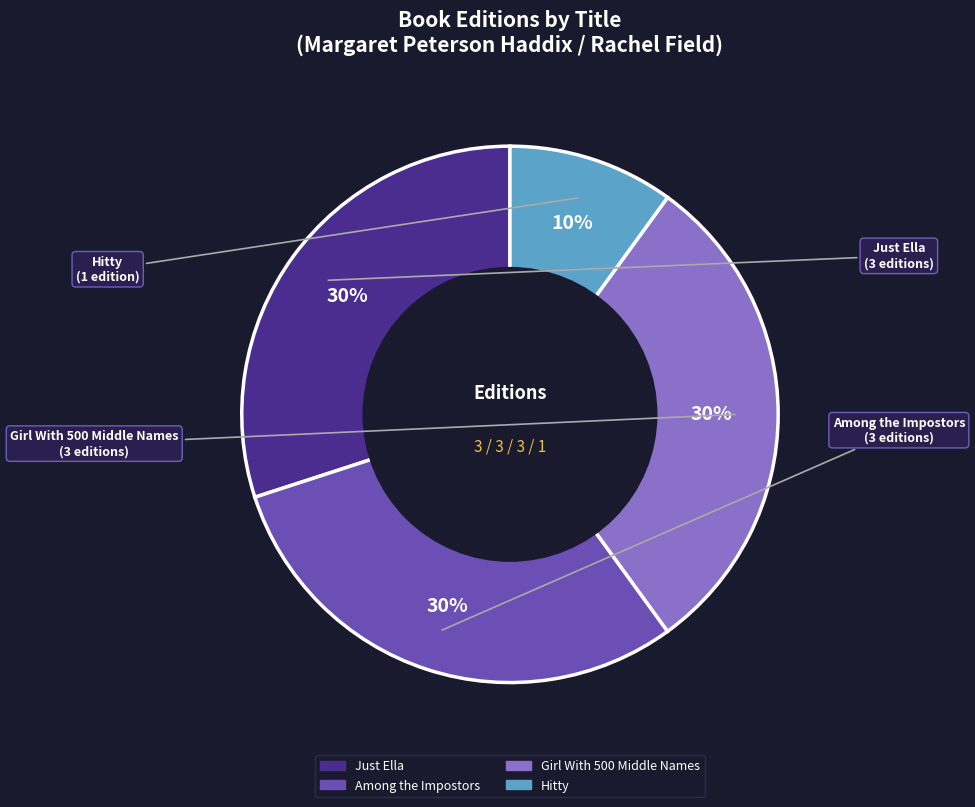

What is the smallest slice in the pie chart?

Hitty